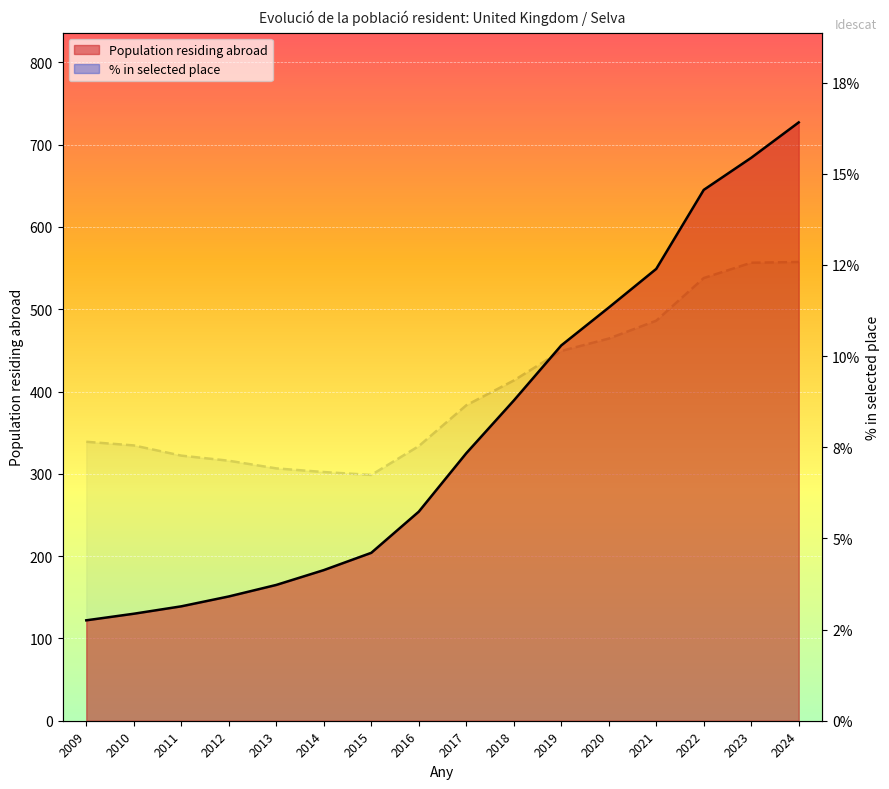

What is the difference between the second highest and minimum values in the Population residing abroad series?

562.0